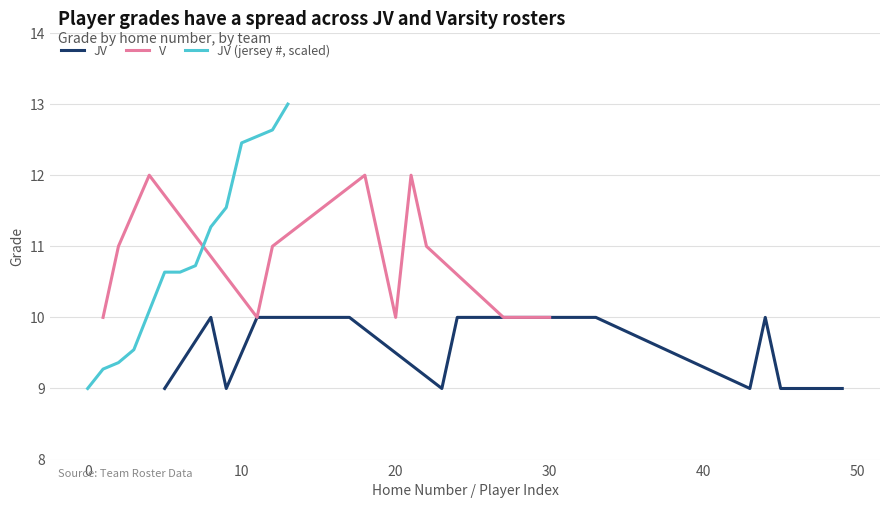

What is the maximum value shown in the chart?

13.0